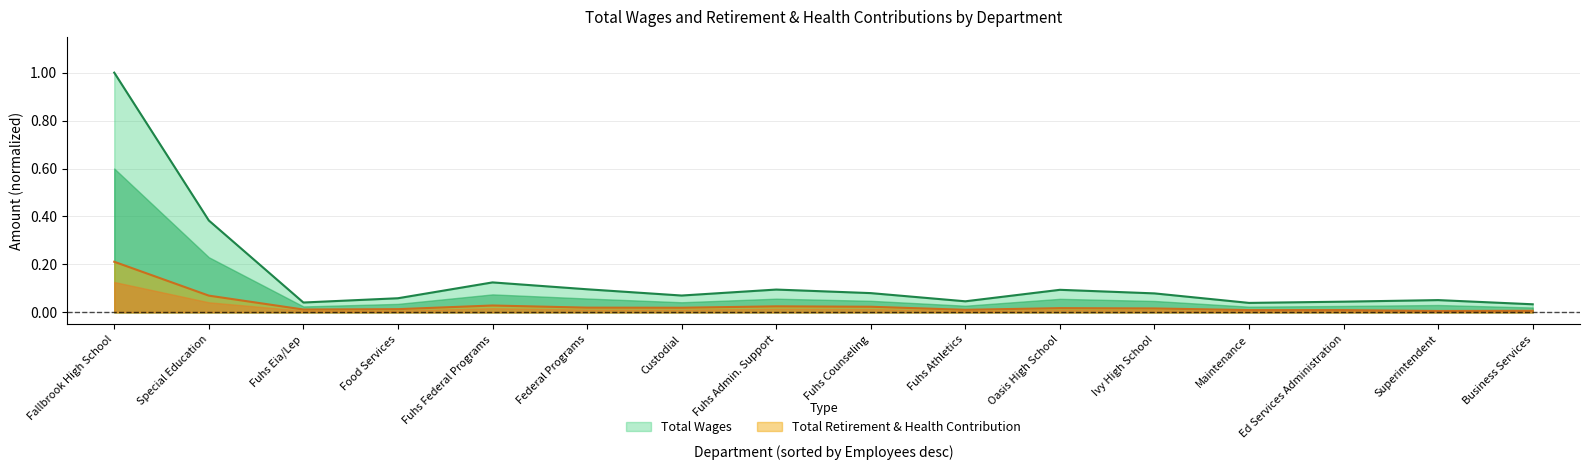

What are all the series names shown in the legend?

Total Wages, Total Retirement & Health Contribution